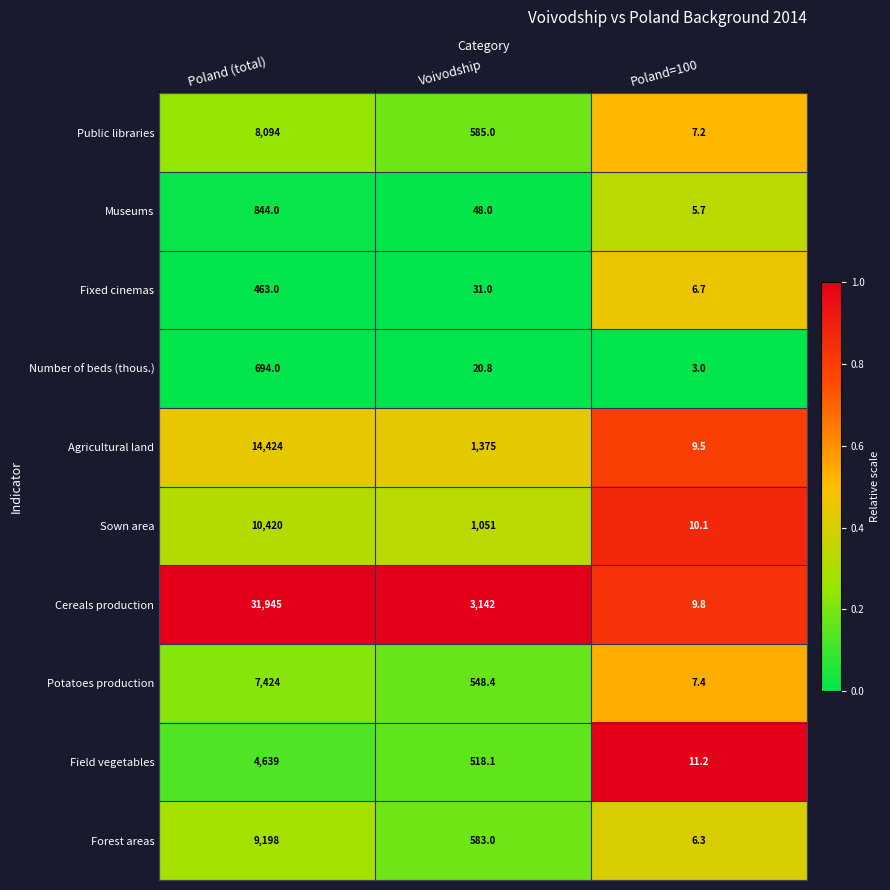

What is the total value across all series at Voivodship?

7902.3